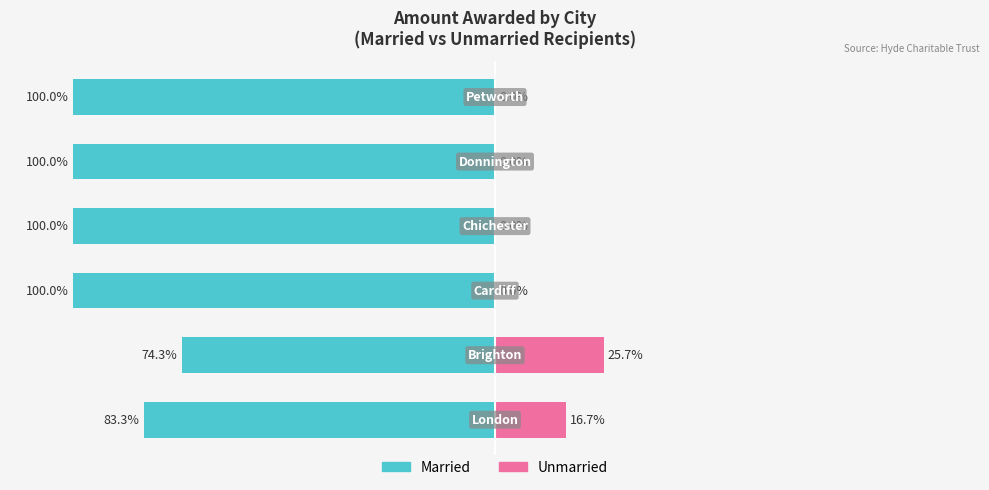

Does the chart contain stacked bars?

No